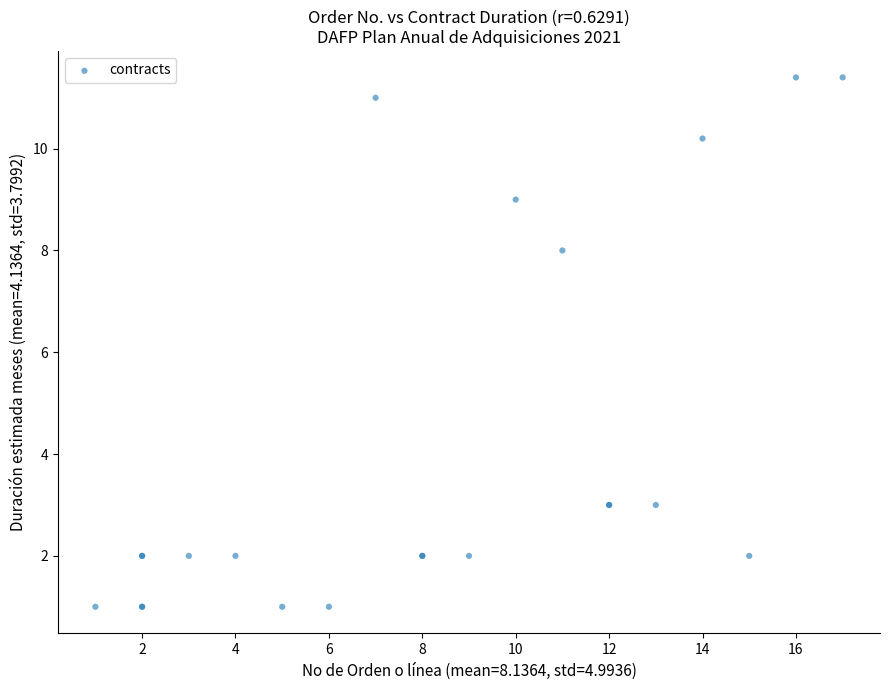

What Y value in the scatter plot is closest to 6?

8.0